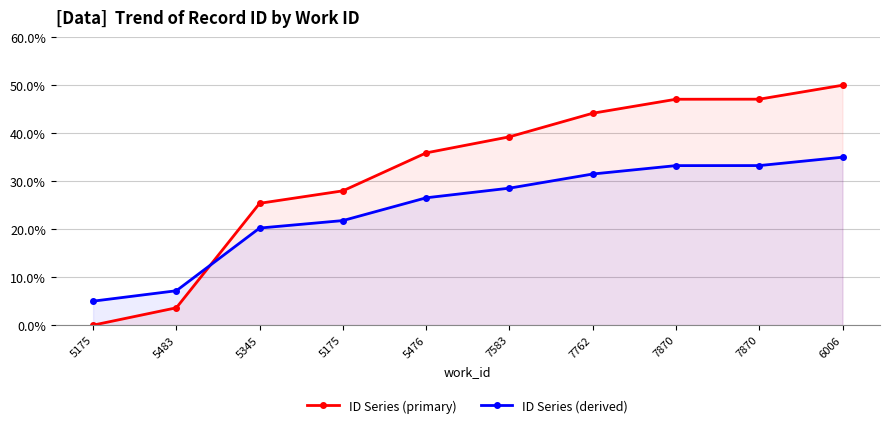

List the series in order of their peak value, highest first.

ID Series (primary), ID Series (derived)